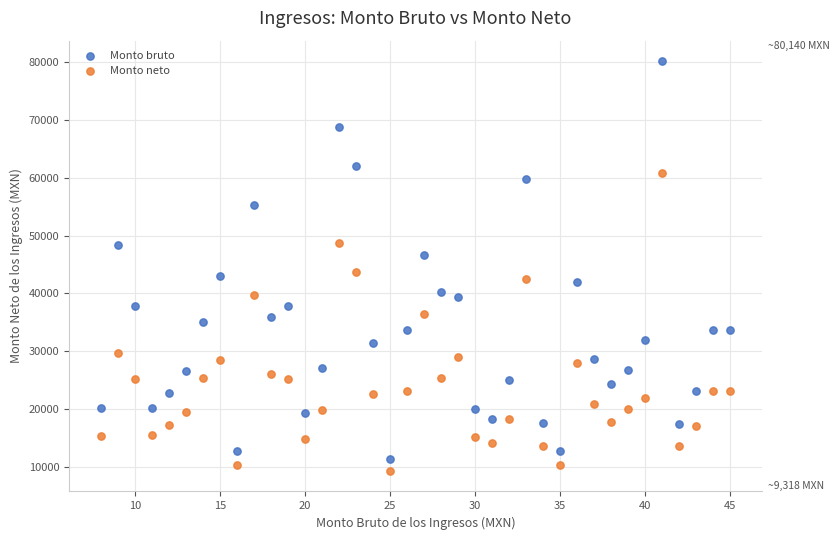

In the Monto bruto series, what Y value is closest to 45740?

46648.6